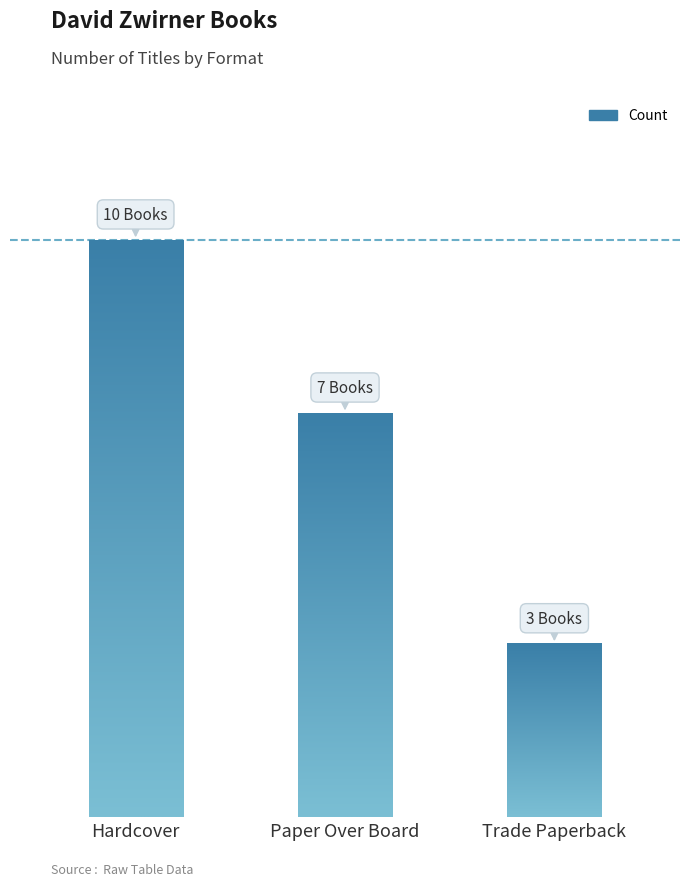

Does the chart contain stacked bars?

No